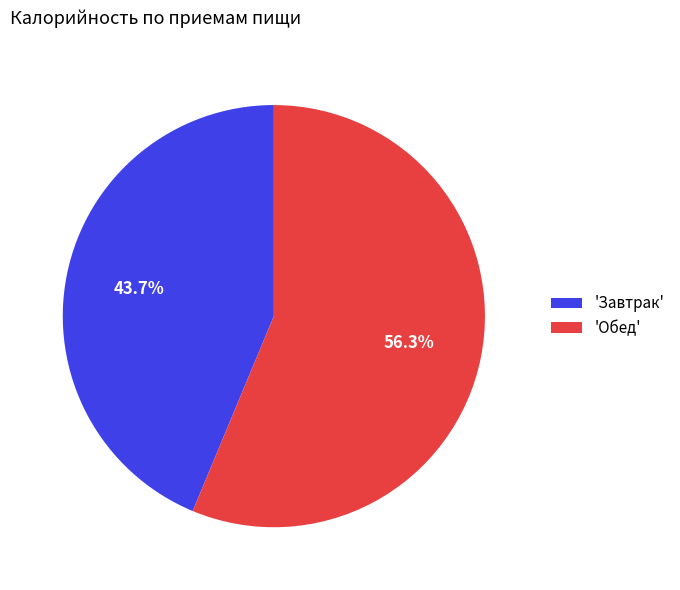

How many slices are in this pie chart?

2